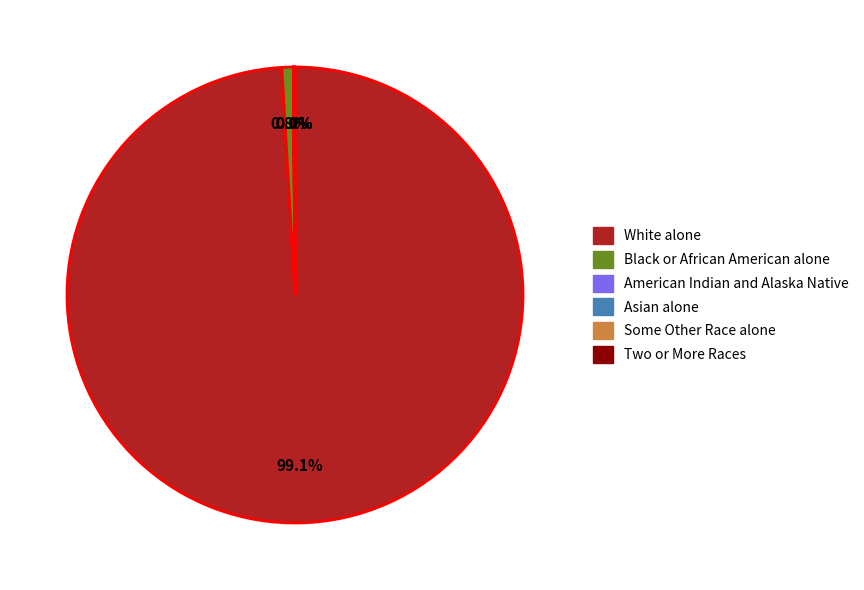

Which slice is the largest?

White alone